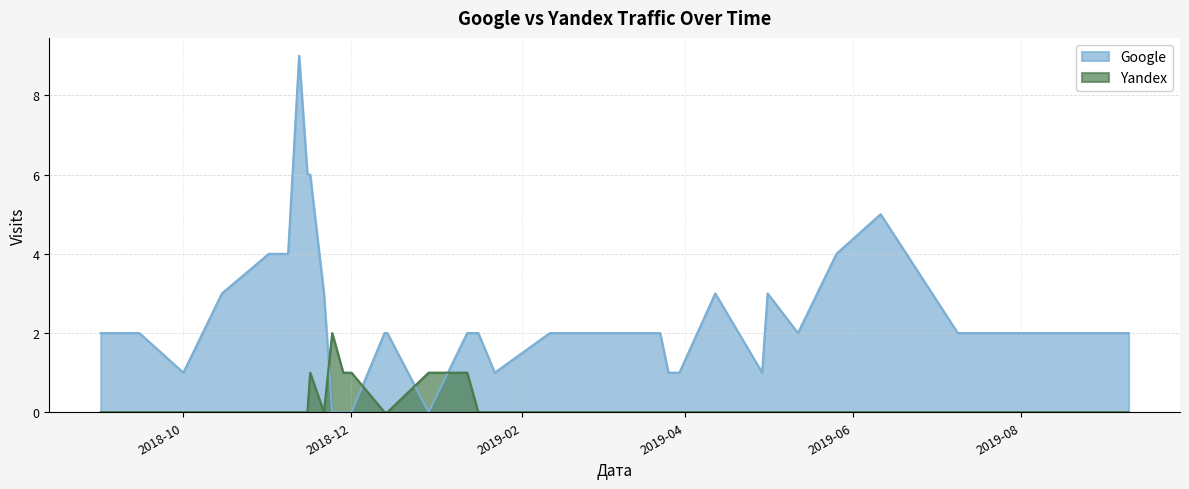

At which label is Google closest to 4?

2018-11-01